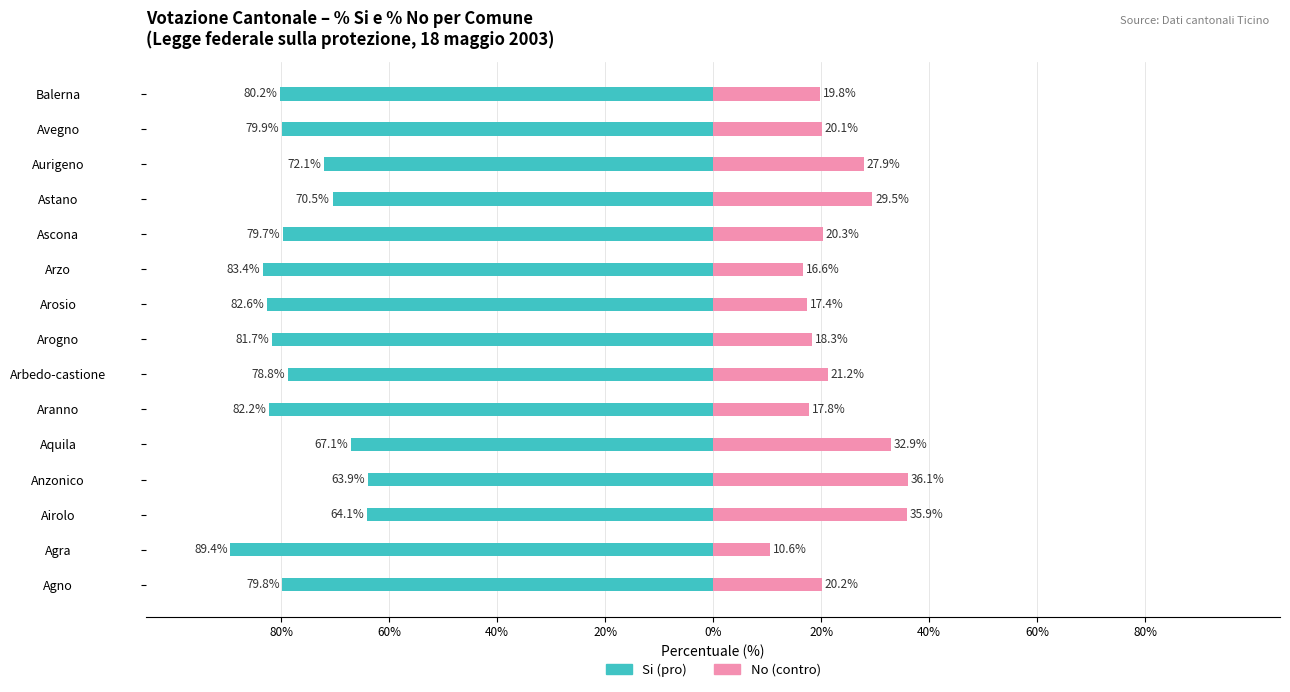

What is the value of the Si bar at the 13th from the left?

-72.1